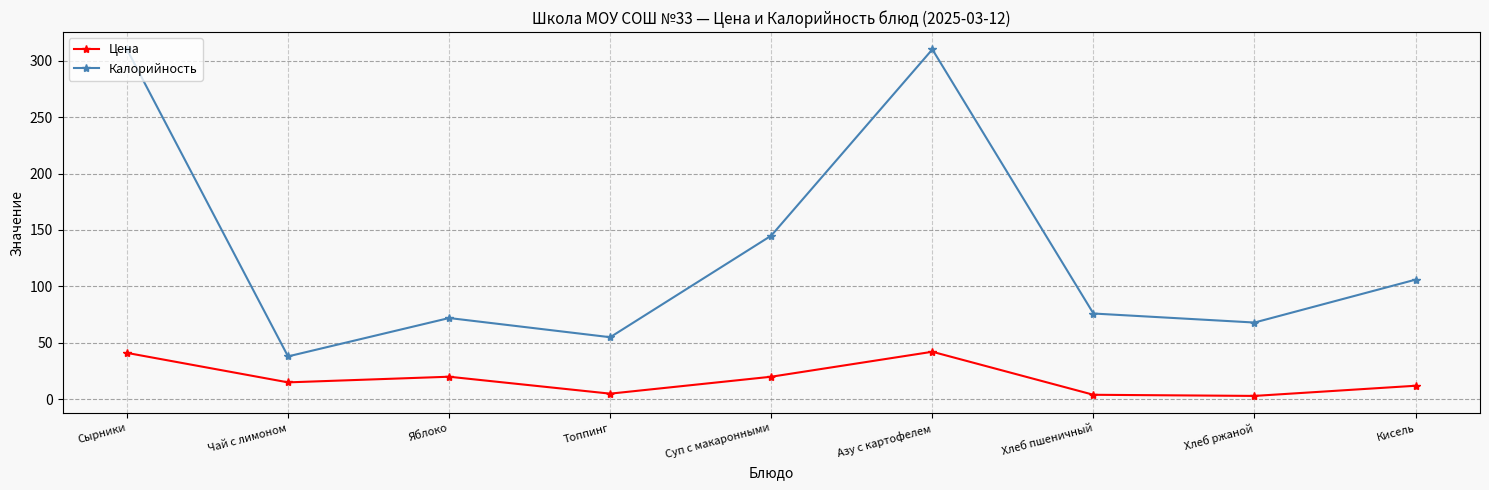

Rank the series by their average value, from highest to lowest.

Калорийность, Цена